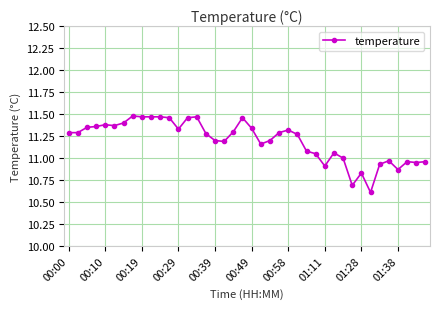

What is the smallest value displayed?

10.6